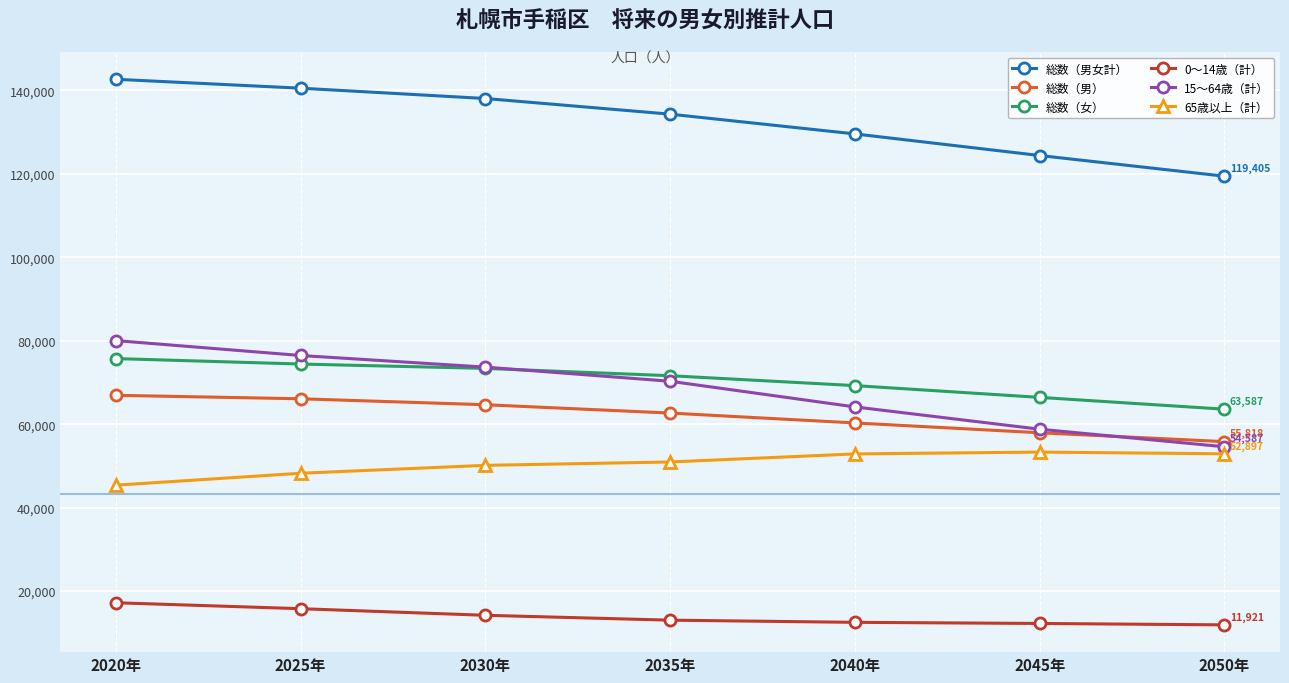

How many data points in 総数（男） are less than 62662?

3